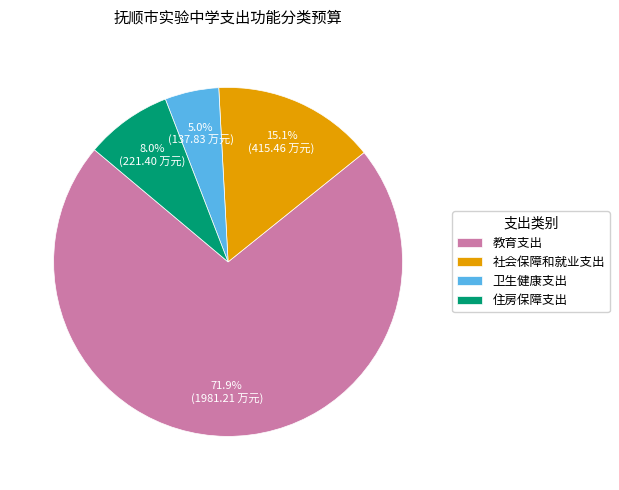

To the nearest percent, what percentage of the pie is 教育支出?

72%